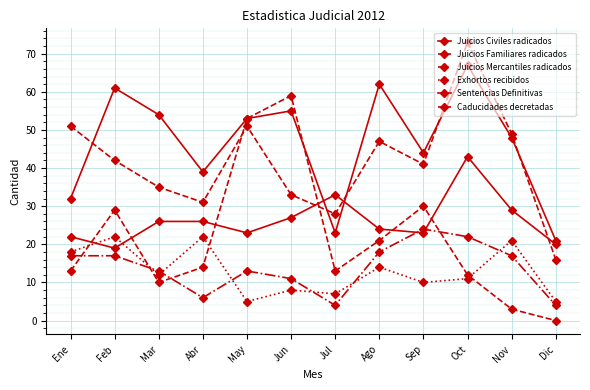

How many values in Caducidades decretadas are above zero?

11